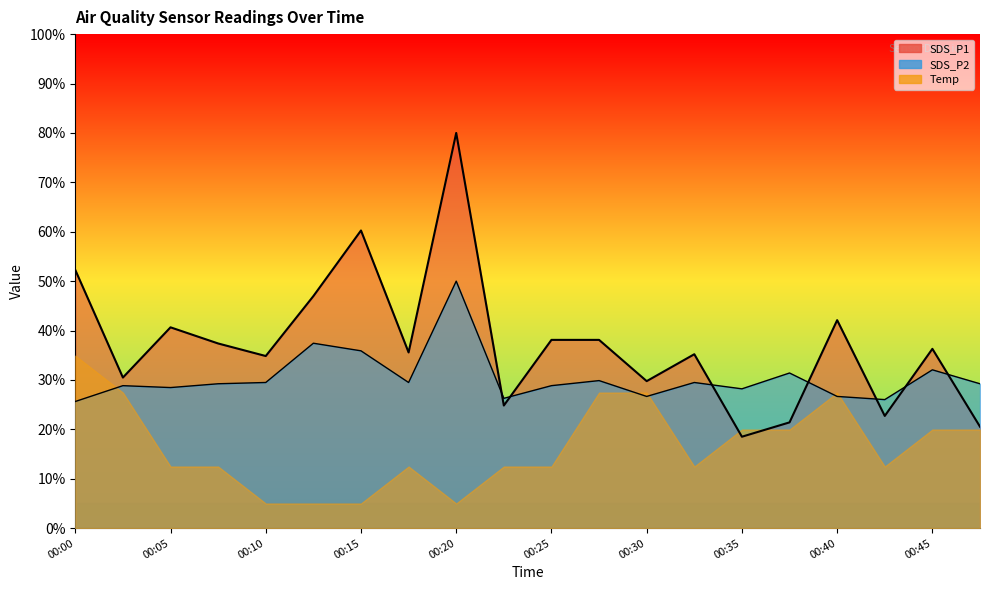

Where do SDS_P2 and SDS_P1 first cross each other?

00:20 and 00:22